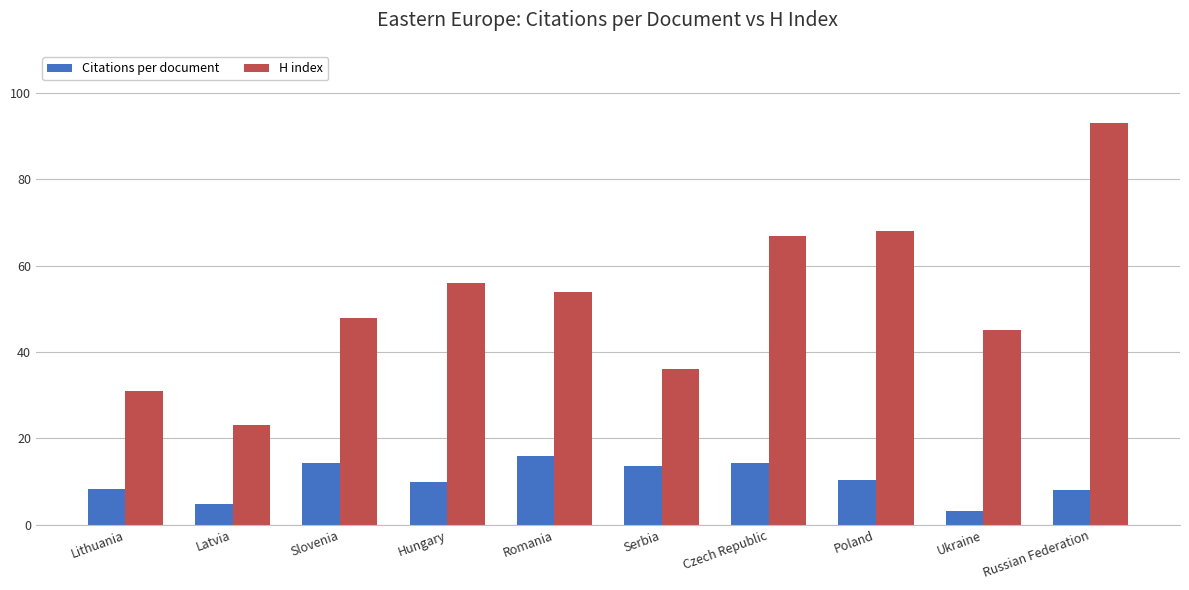

What is the difference between the second highest and second lowest values in the H index series?

37.0